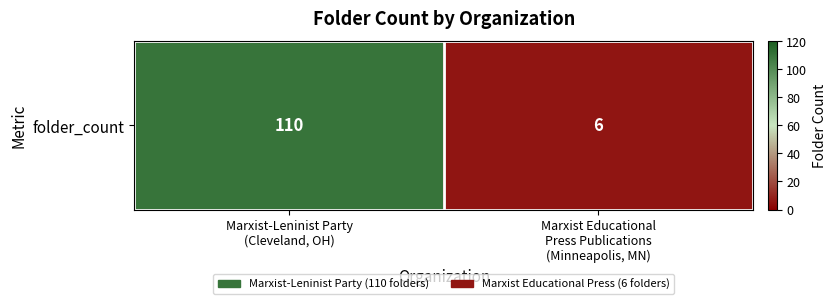

What is the difference between the values at Marxist Educational
Press Publications
(Minneapolis, MN) and Marxist-Leninist Party
(Cleveland, OH)?

104